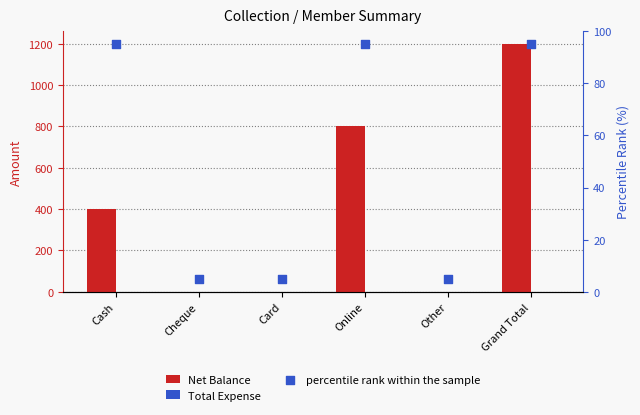

What is the total value across all series at Online?

895